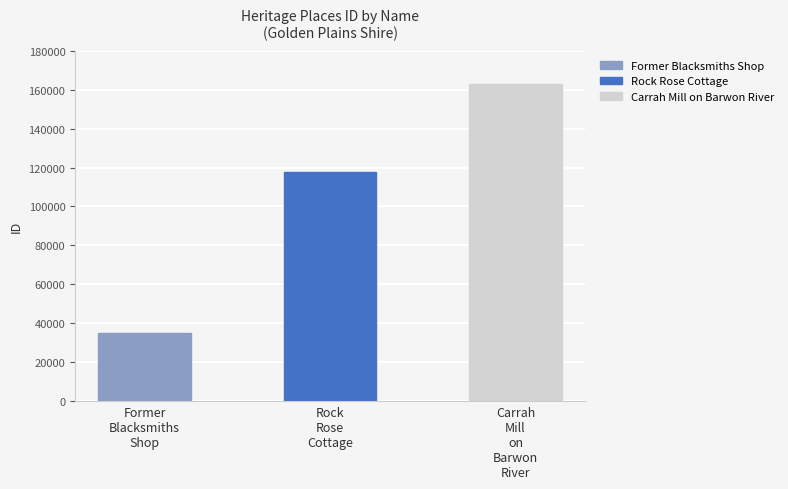

Reading left to right, what are all the values shown in this chart?

Former
Blacksmiths
Shop=34948	Rock
Rose
Cottage=117954	Carrah
Mill
on
Barwon
River=162729